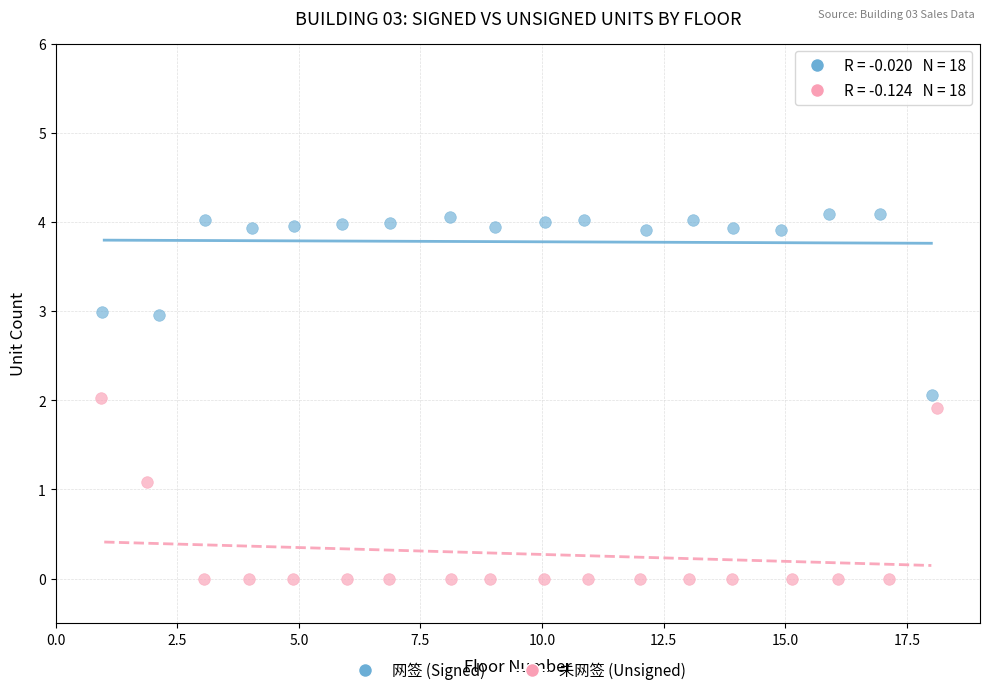

Which series contains the lowest Y value?

未网签 (Unsigned)